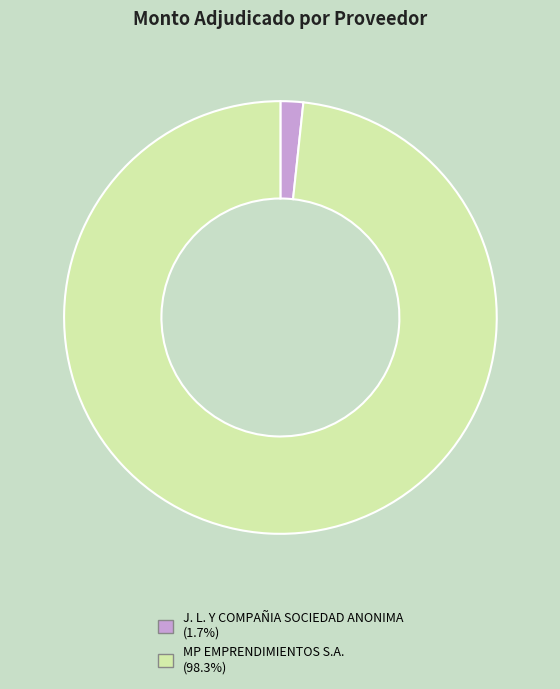

Does J. L. Y COMPAÑIA SOCIEDAD ANONIMA account for over 50% of the chart?

No